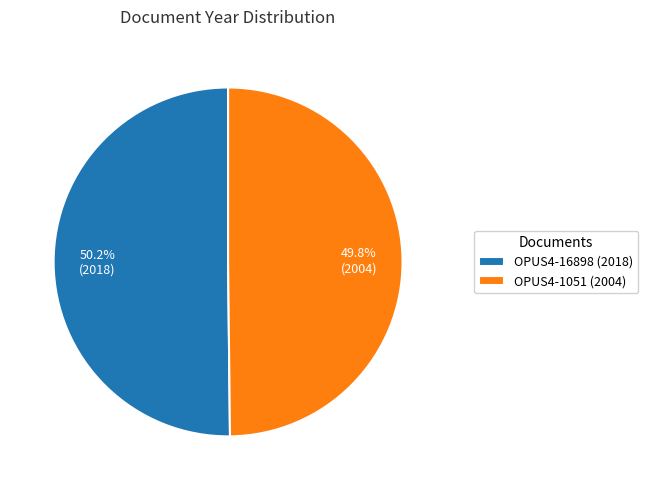

What portion of the pie excludes OPUS4-1051 (2004)?

50.2%